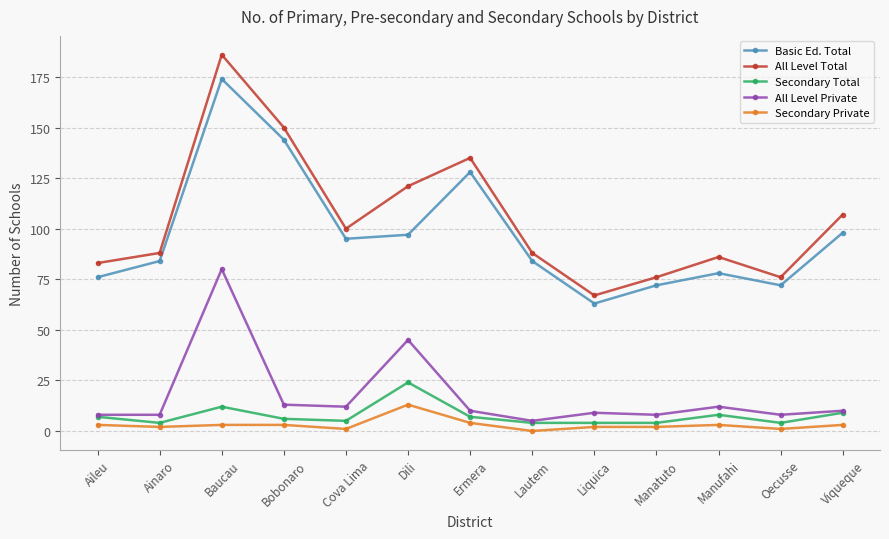

Reading left to right, list all the values displayed in this chart.

Basic Ed. Total: 76	84	174	144	95	97	128	84	63	72	78	72	98
All Level Total: 83	88	186	150	100	121	135	88	67	76	86	76	107
Secondary Total: 7	4	12	6	5	24	7	4	4	4	8	4	9
All Level Private: 8	8	80	13	12	45	10	5	9	8	12	8	10
Secondary Private: 3	2	3	3	1	13	4	0	2	2	3	1	3